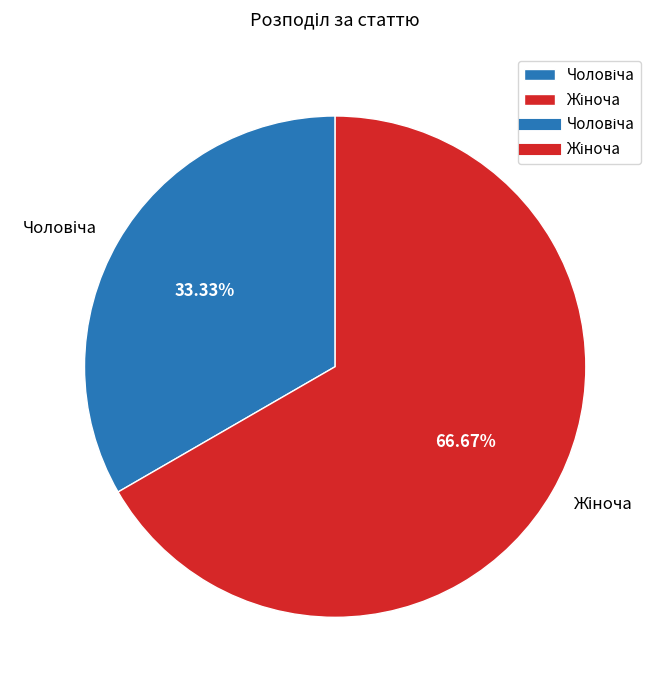

Is there a majority slice in this chart?

Yes